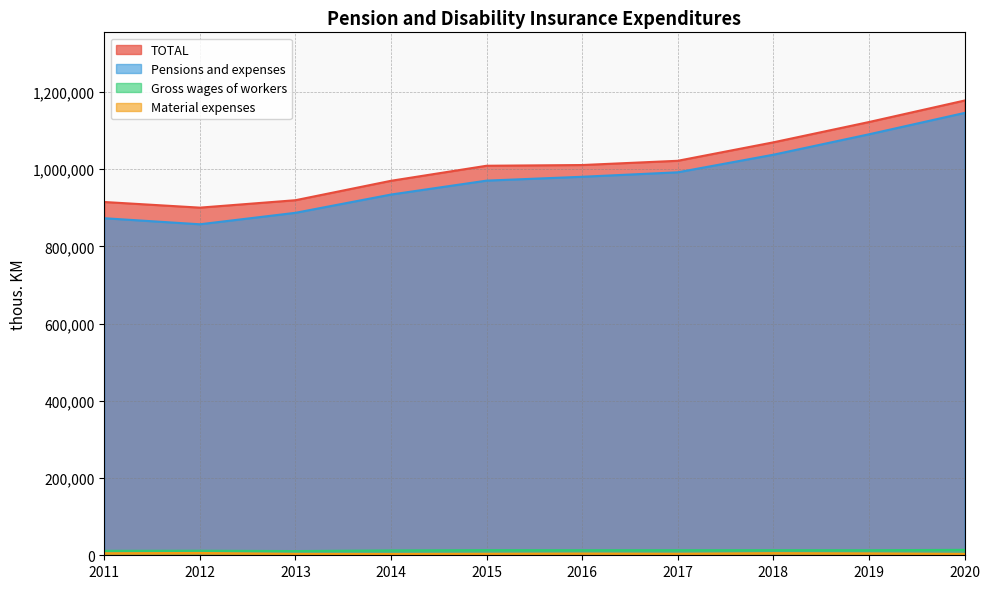

What is the average value of the Gross wages of workers series?

12670